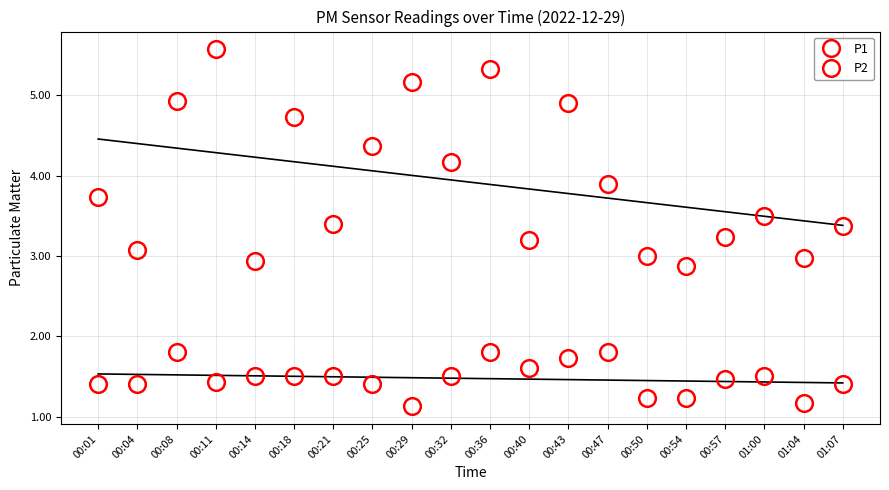

How many categories are shown in the chart?

20